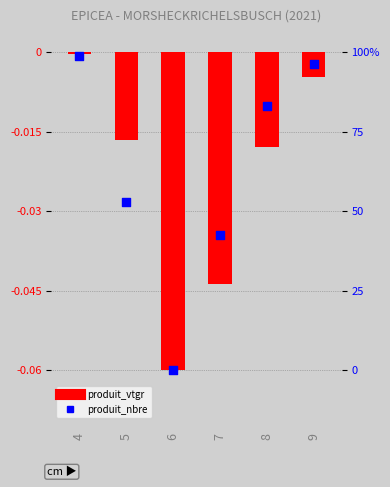

Is the value of produit_nbre at 4 greater than the value of produit_vtgr at 7?

Yes